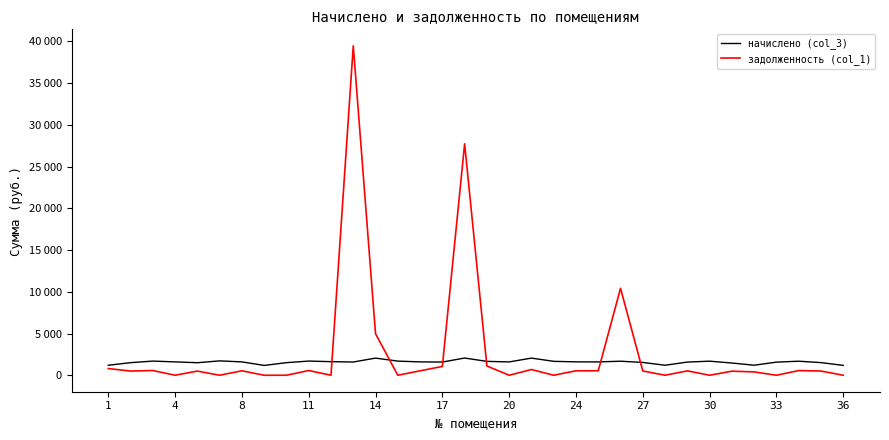

Rank the series by their maximum value, from highest to lowest.

задолженность (col_1), начислено (col_3)